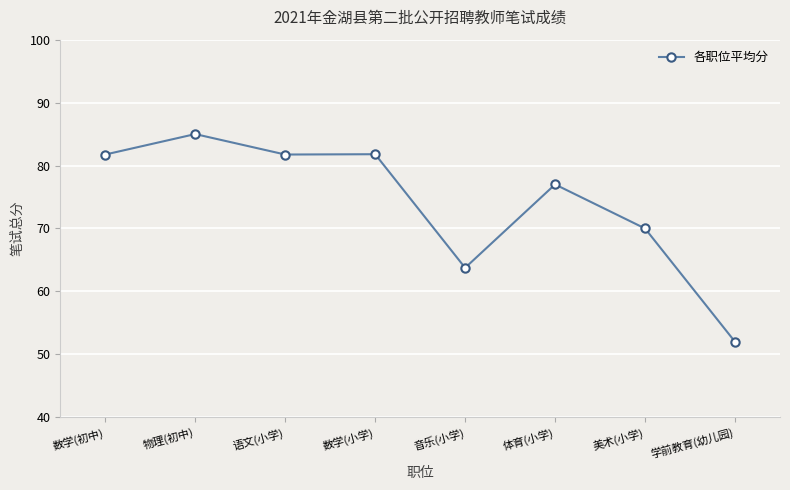

How many lines are shown in the chart?

1